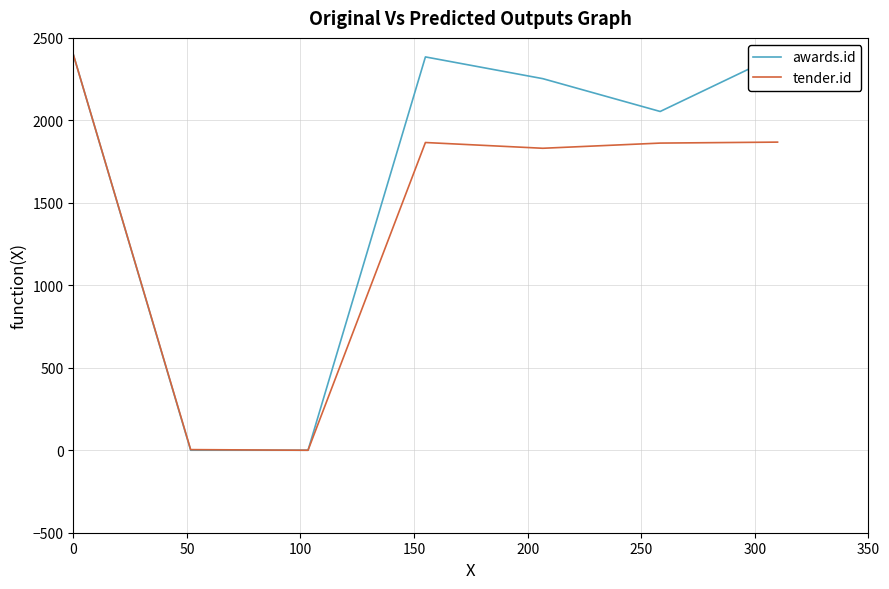

What is the difference between the maximum and minimum values in the awards.id series?

2400.0